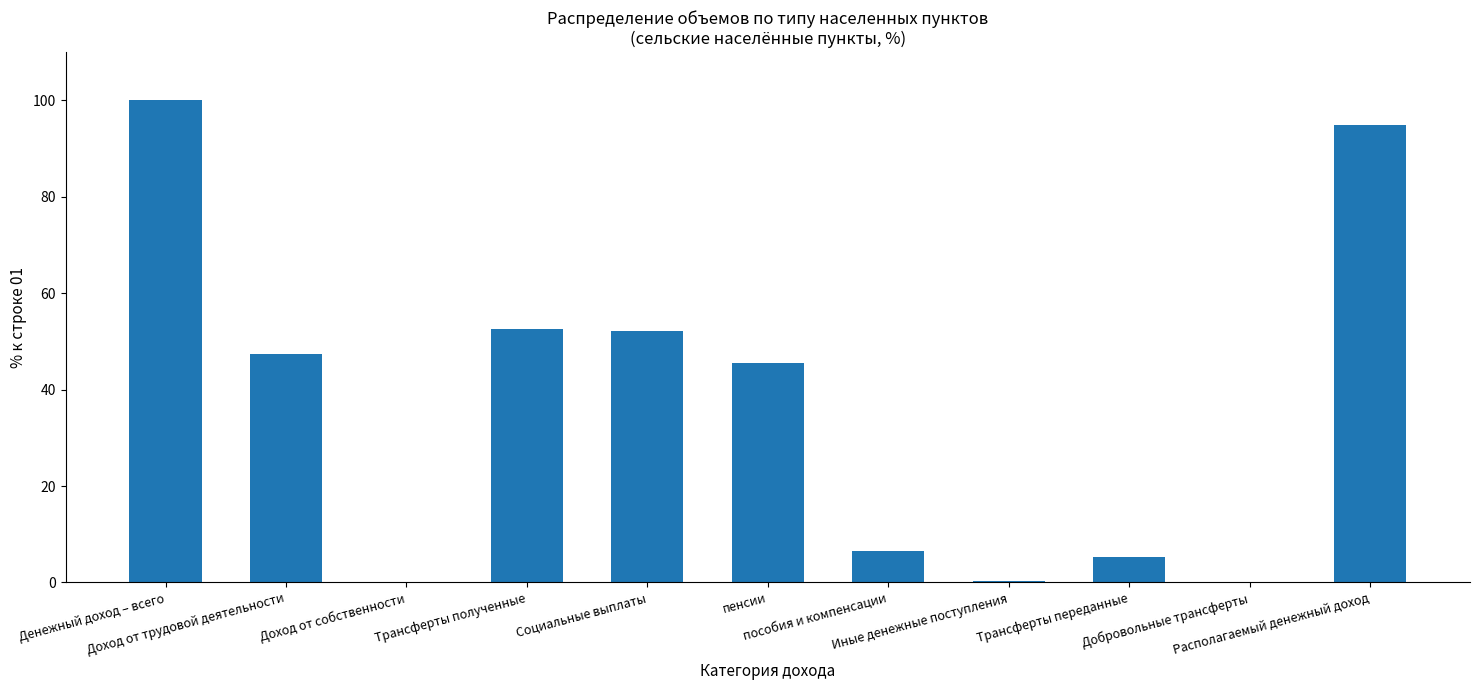

At which label does the data first exceed 45?

Денежный доход – всего